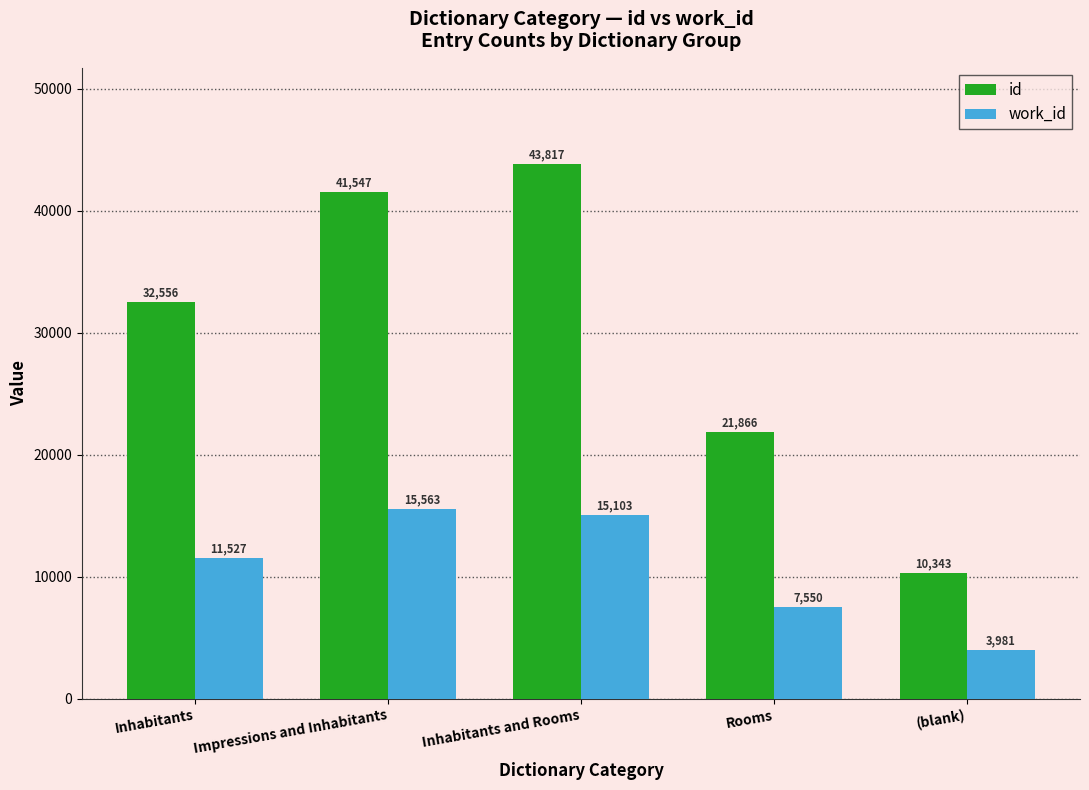

Reading left to right, transcribe all the data shown in this chart.

id: 32556	41547	43817	21866	10343
work_id: 11527	15563	15103	7550	3981